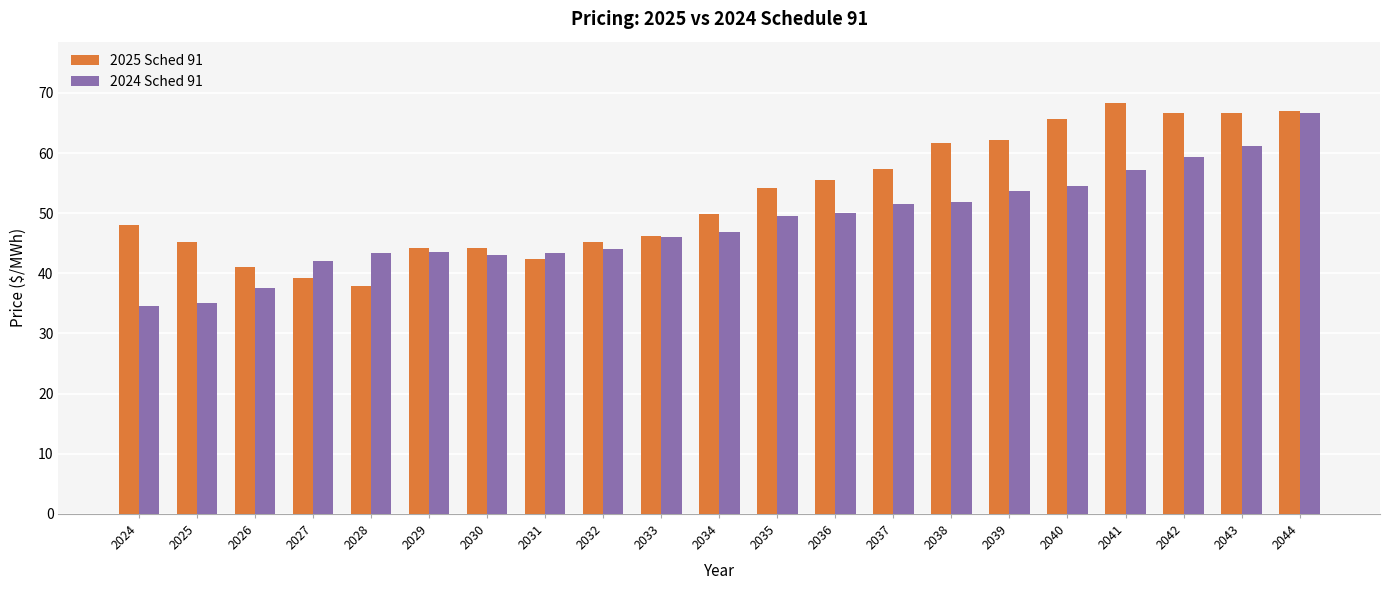

Is the value of 2024 Sched 91 at 2034 greater than the value of 2025 Sched 91 at 2042?

No